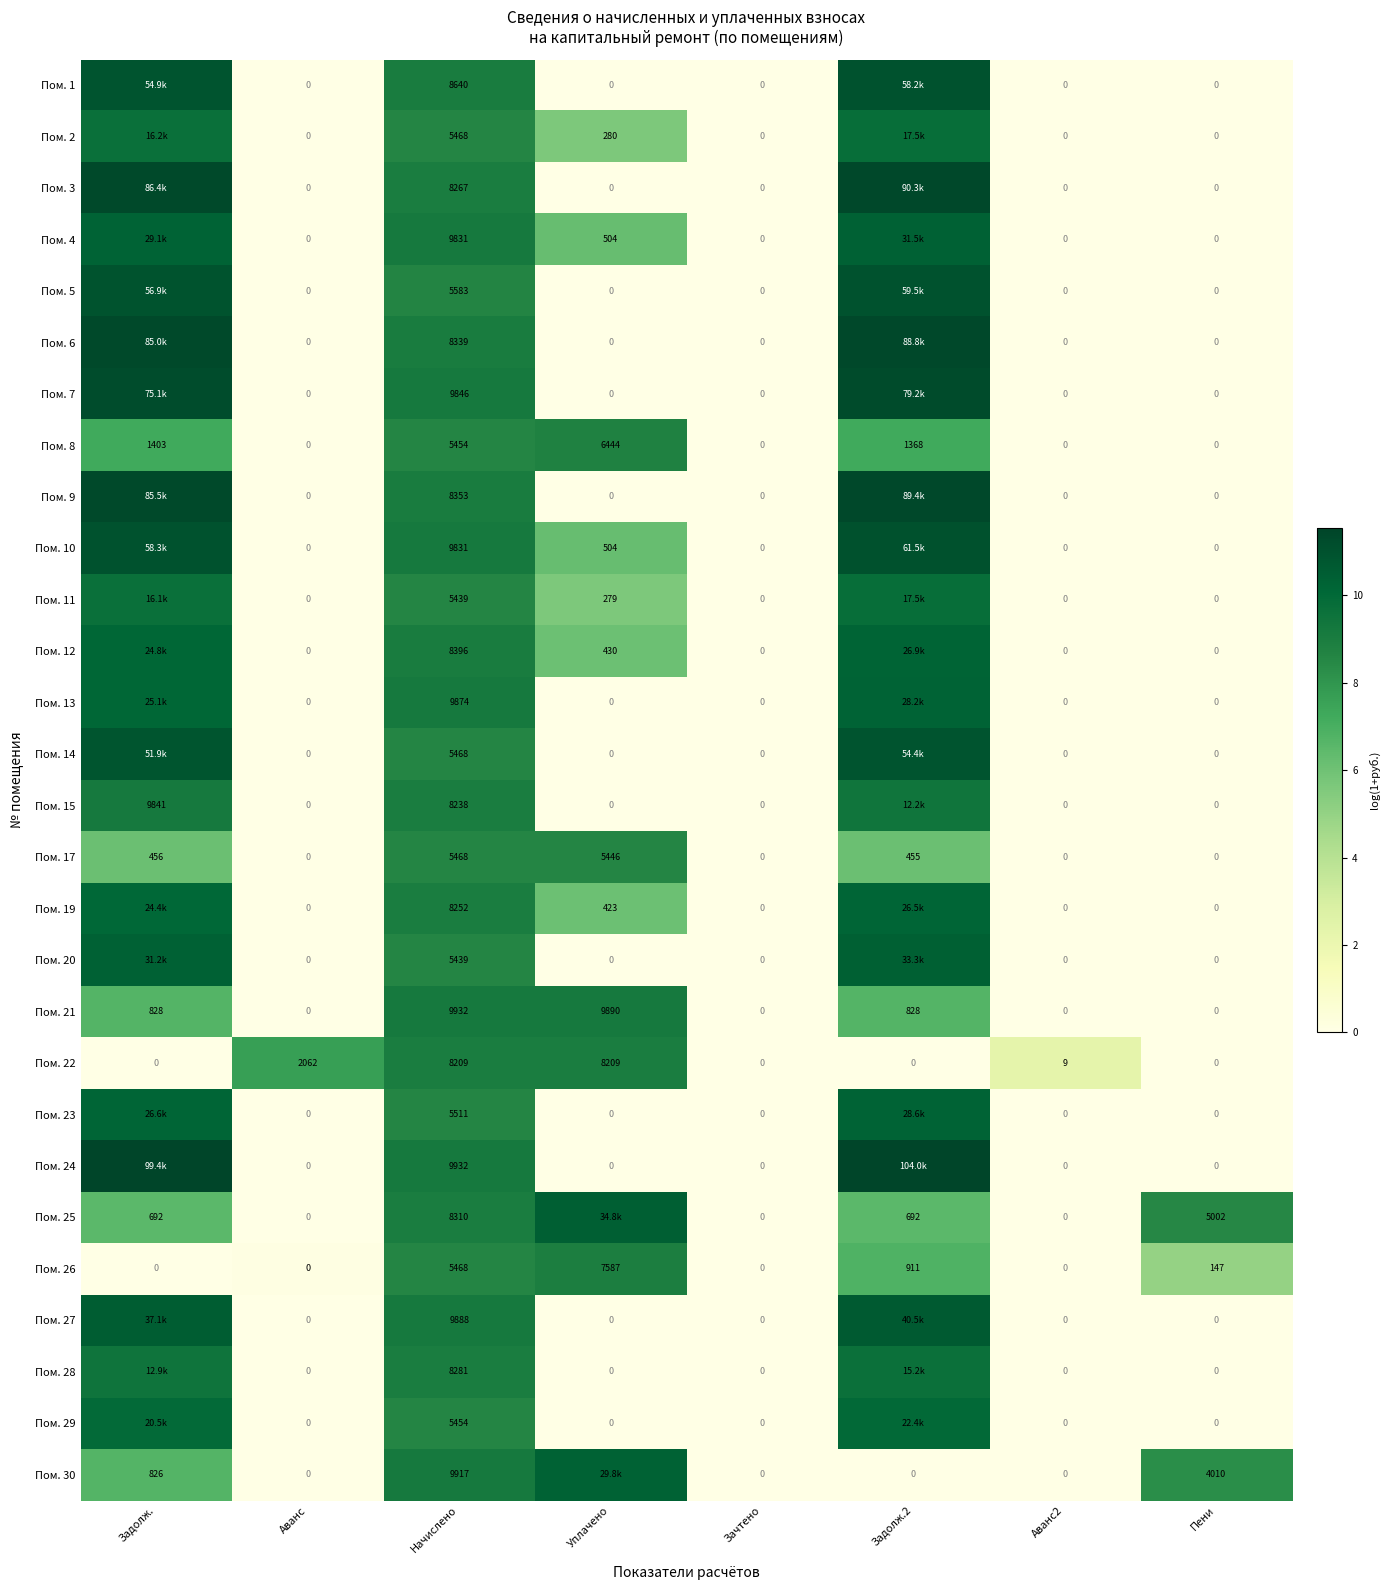

Which label corresponds to the largest value in the chart?

Задолж.2